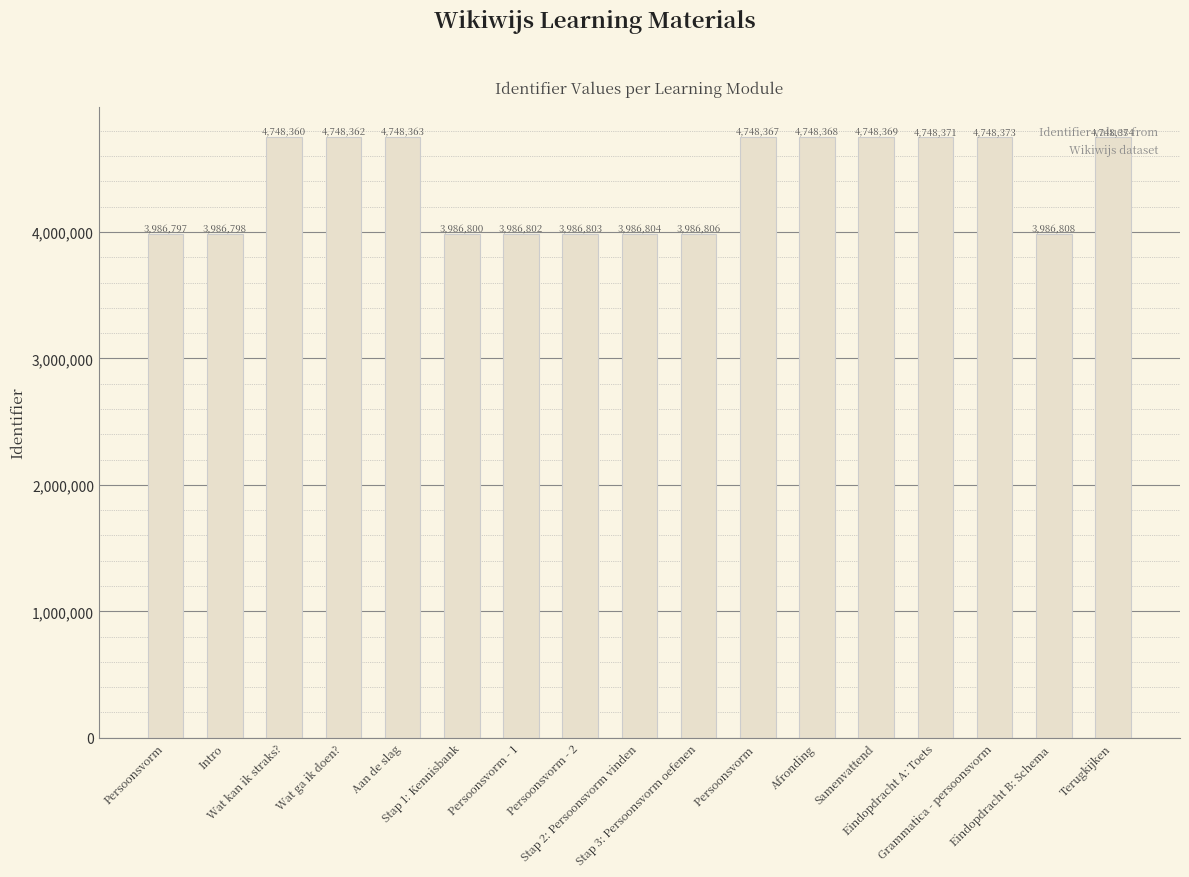

What is the difference between the values at Stap 1: Kennisbank and Aan de slag?

761563